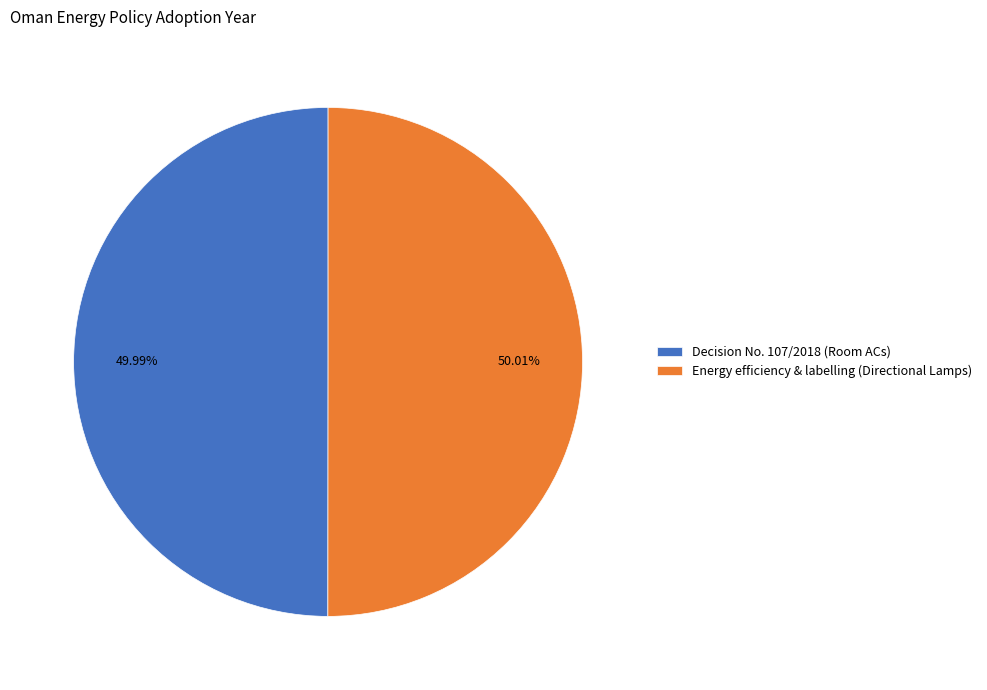

How many segments does this pie chart have?

2